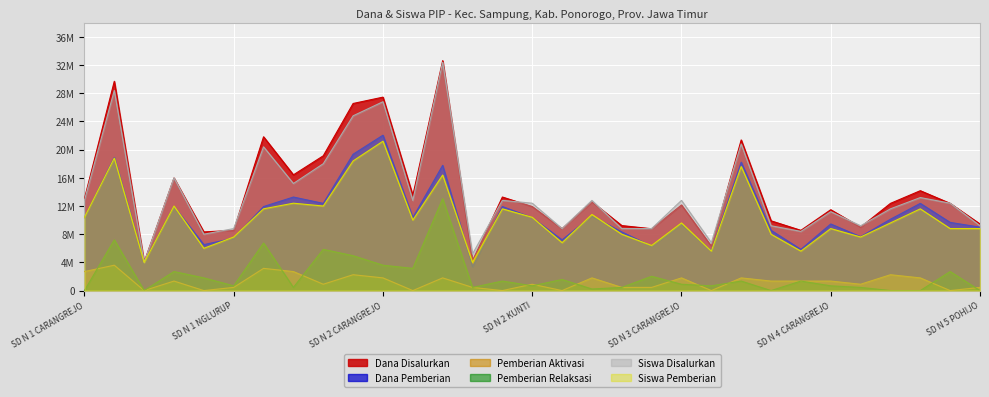

What is the average value of the Dana Disalurkan series?

13971774